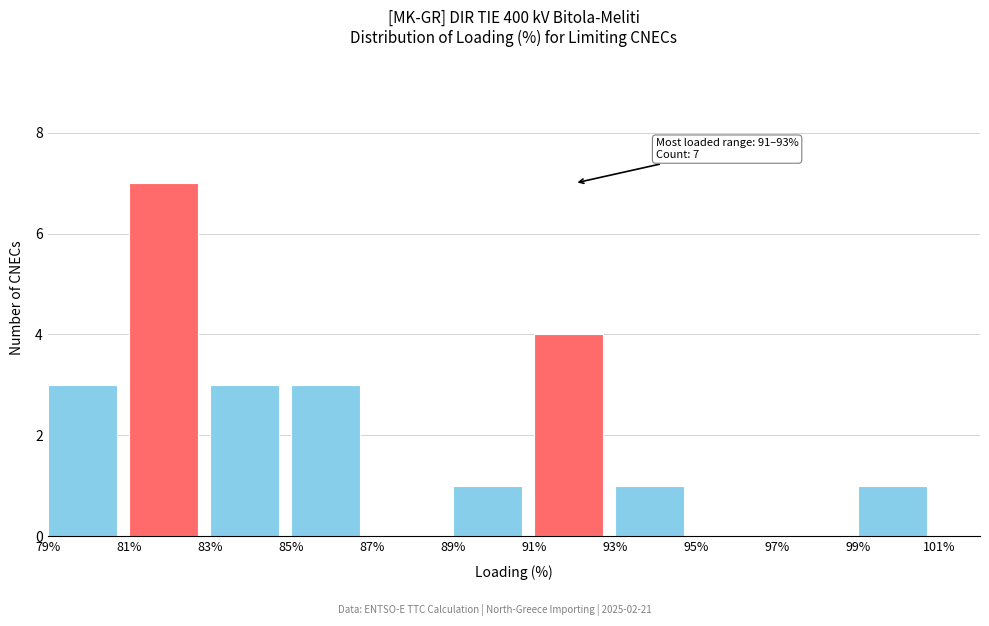

Over which range of the x-axis is the bar tallest?

81% to 83%